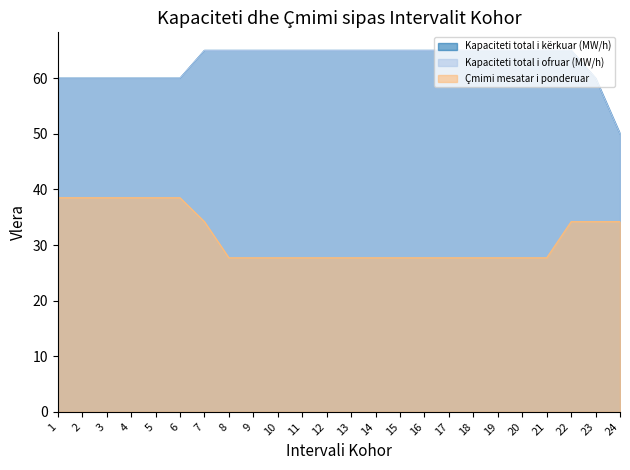

Reading right to left, what are all the values shown in this chart?

Kapaciteti total i kërkuar (MW/h): 50.0	60.0	65.0	65.0	65.0	65.0	65.0	65.0	65.0	65.0	65.0	65.0	65.0	65.0	65.0	65.0	65.0	65.0	60.0	60.0	60.0	60.0	60.0	60.0
Kapaciteti total i ofruar (MW/h): 50.0	60.0	65.0	65.0	65.0	65.0	65.0	65.0	65.0	65.0	65.0	65.0	65.0	65.0	65.0	65.0	65.0	65.0	60.0	60.0	60.0	60.0	60.0	60.0
Çmimi mesatar i ponderuar: 34.2	34.2	34.2	27.7	27.7	27.7	27.7	27.7	27.7	27.7	27.7	27.7	27.7	27.7	27.7	27.7	27.7	34.2	38.5	38.5	38.5	38.5	38.5	38.5